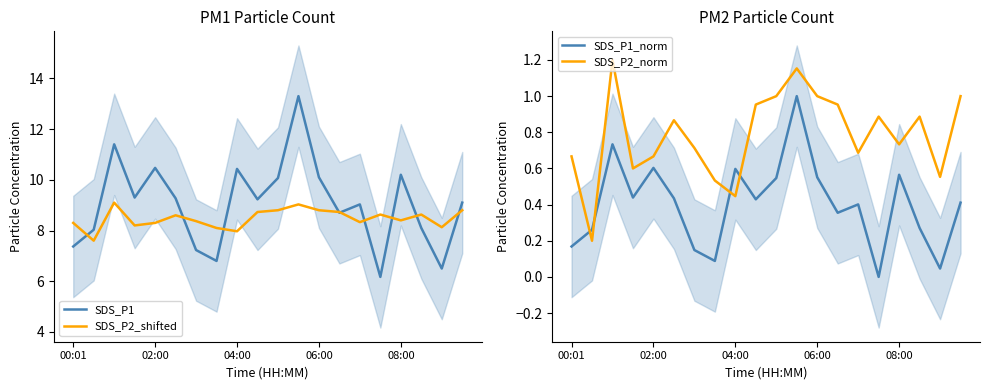

In SDS_P2_shifted, how many points are lower than both neighbors (excluding endpoints)?

6